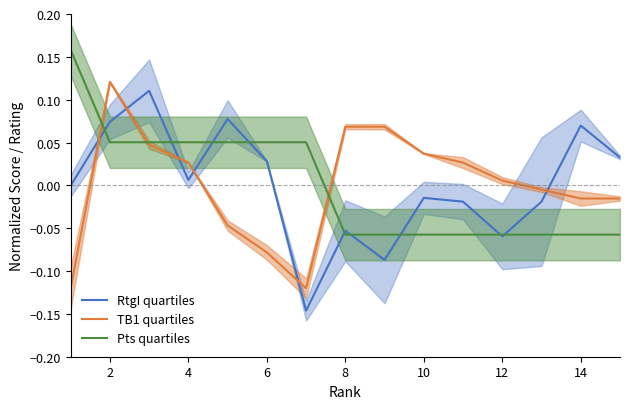

In TB1 quartiles, how many points are lower than both neighbors (excluding endpoints)?

1